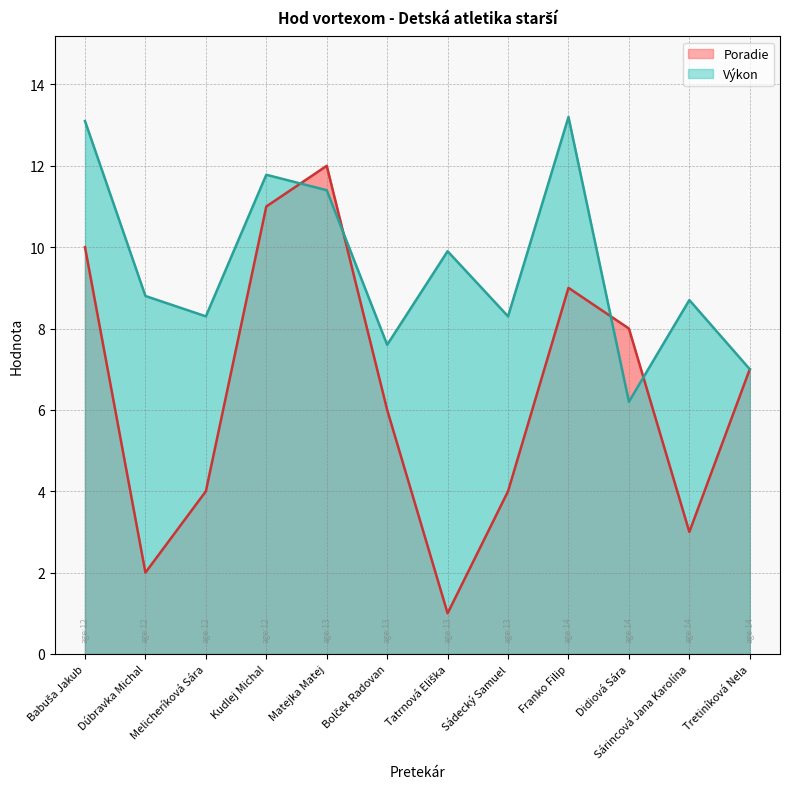

How many times do Výkon and Poradie cross each other?

4